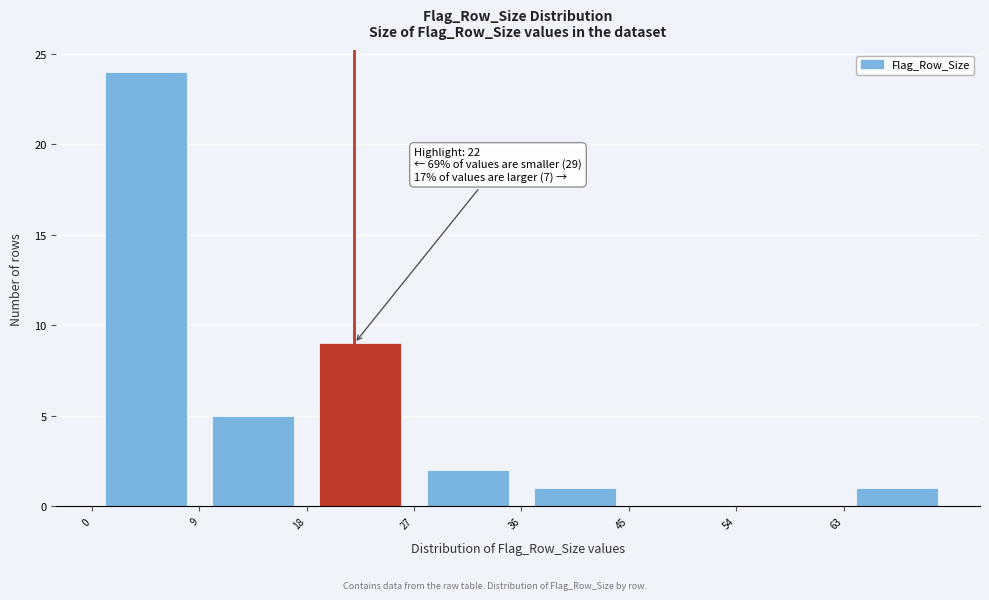

Which range on the x-axis has the tallest bar?

0 to 9